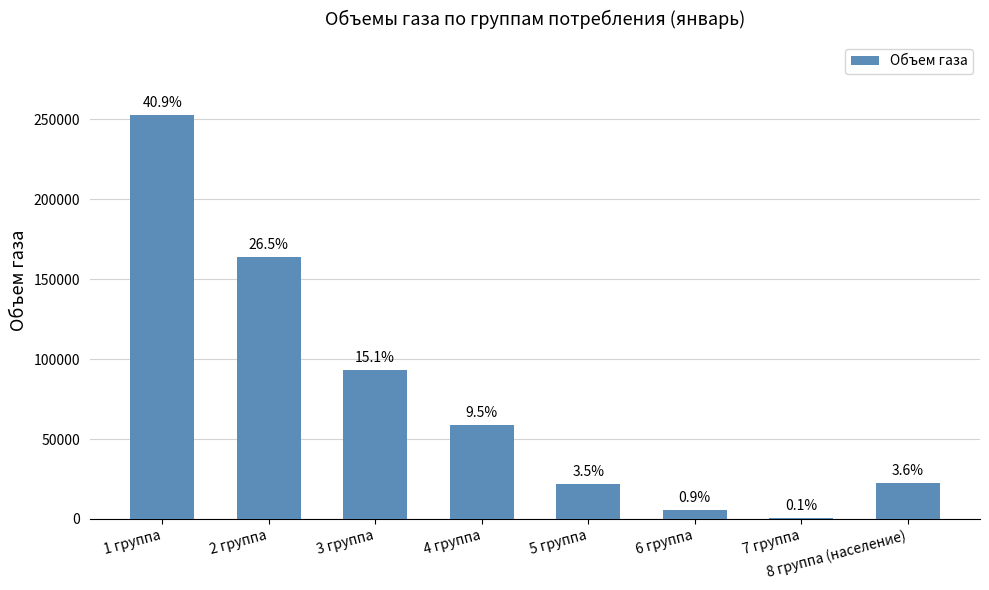

What is the label of the 2nd bar from the right?

7 группа